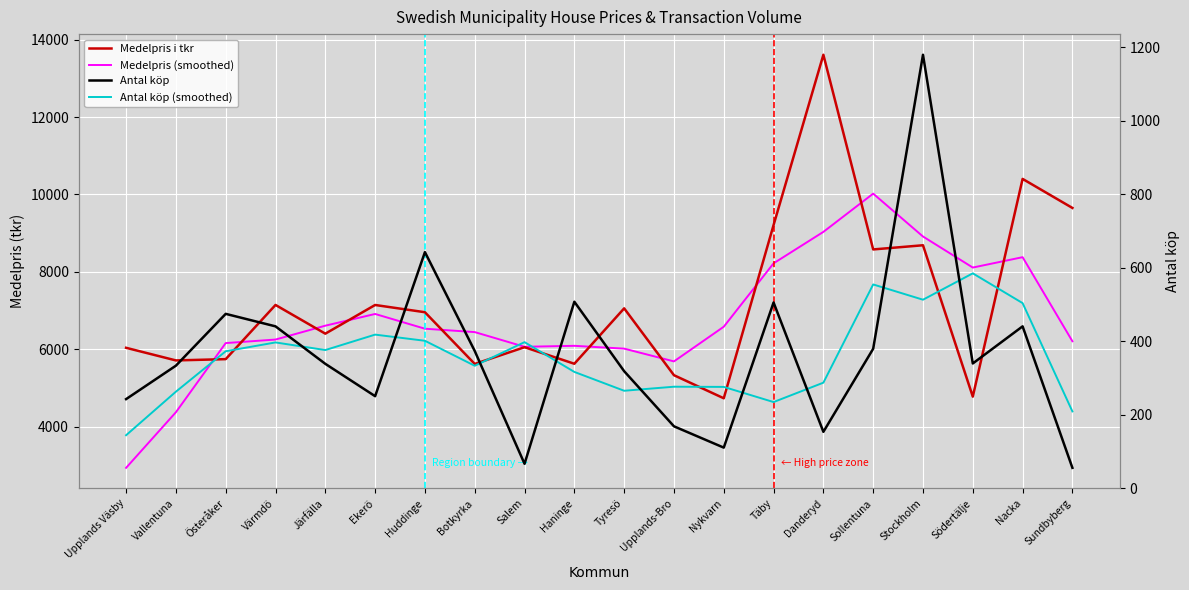

True or false: Medelpris i tkr has more than 1 points higher than both neighbors.

True